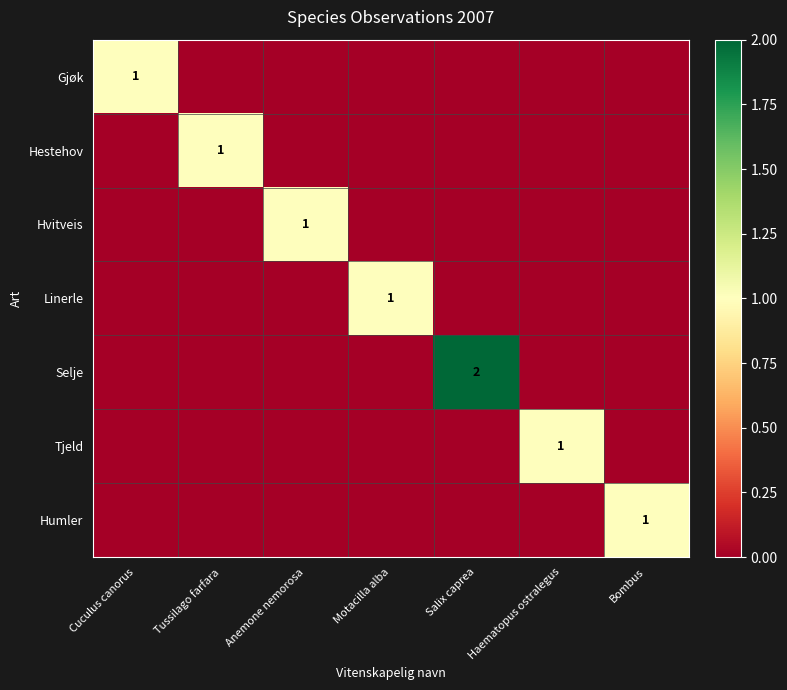

True or false: Tjeld has a value of 1 at Haematopus ostralegus.

True